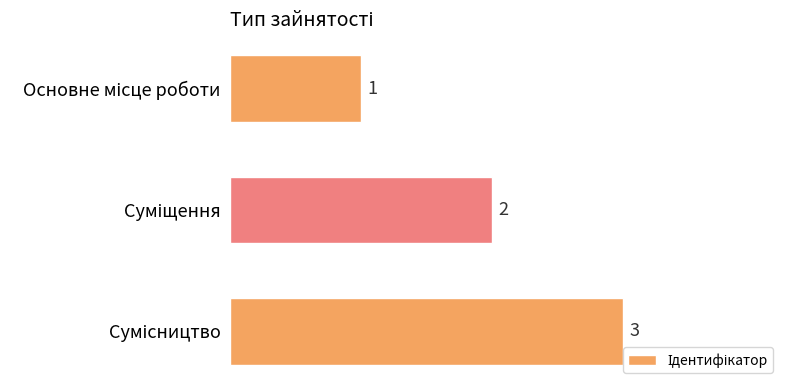

What is the average value?

2